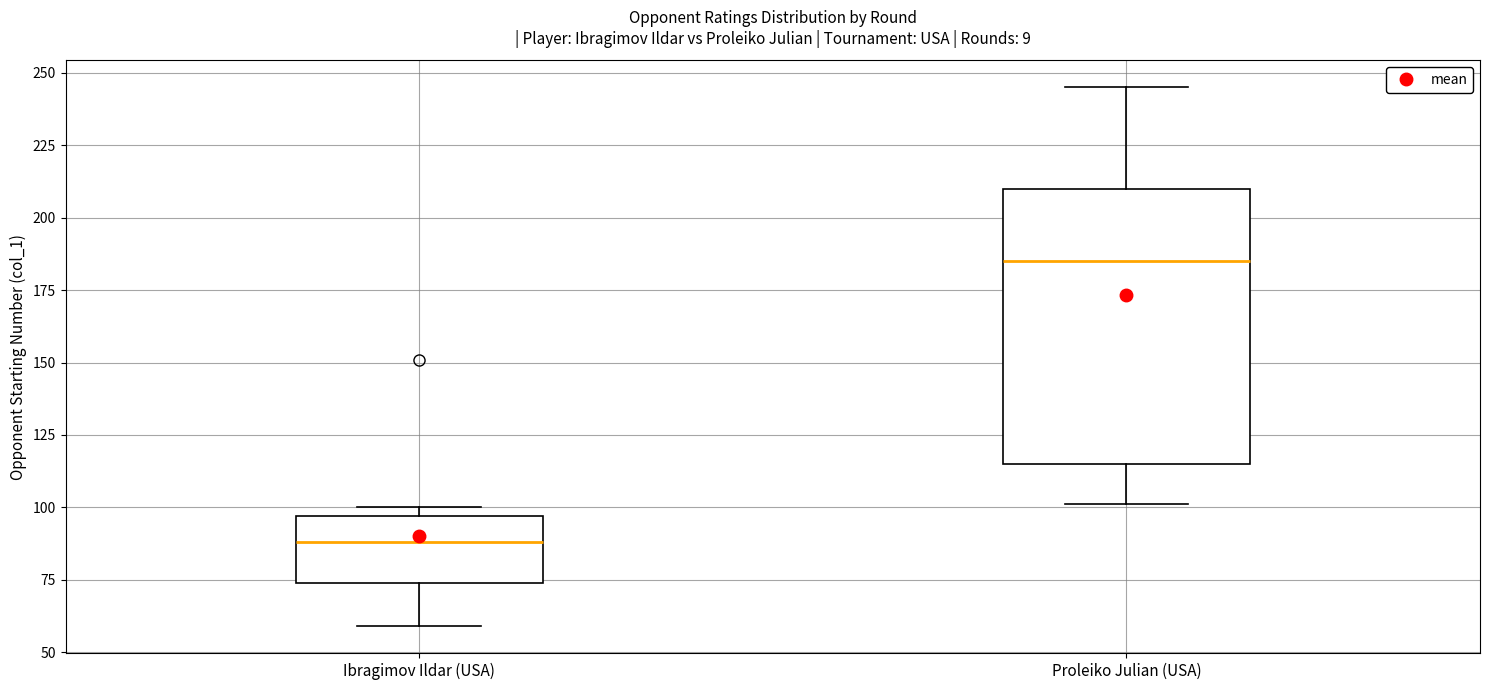

Reading left to right, read every box against the y-axis: the position of its median line, the range the box covers, and the ends of its whiskers. The values are not printed on the chart, so give them approximately, as read against the axis.

Ibragimov Ildar (USA): median 90, box 75 to 95, whiskers 60 to 100
Proleiko Julian (USA): median 185, box 115 to 210, whiskers 100 to 245